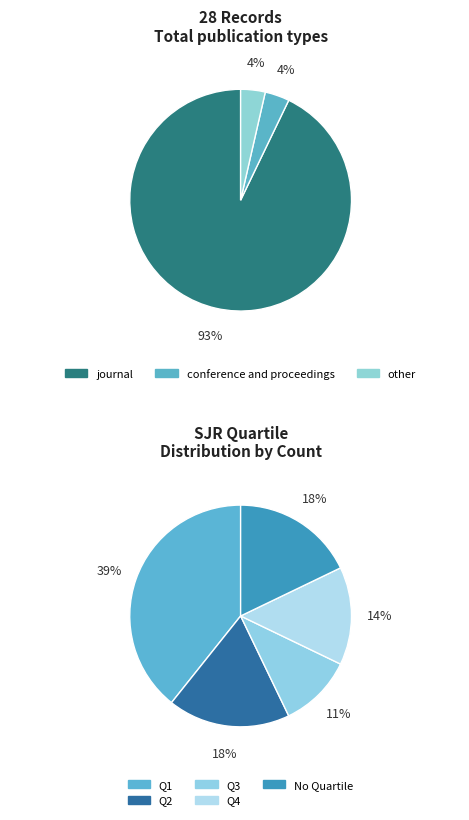

To the nearest percent, what is the combined percentage of other and conference and proceedings?

7%